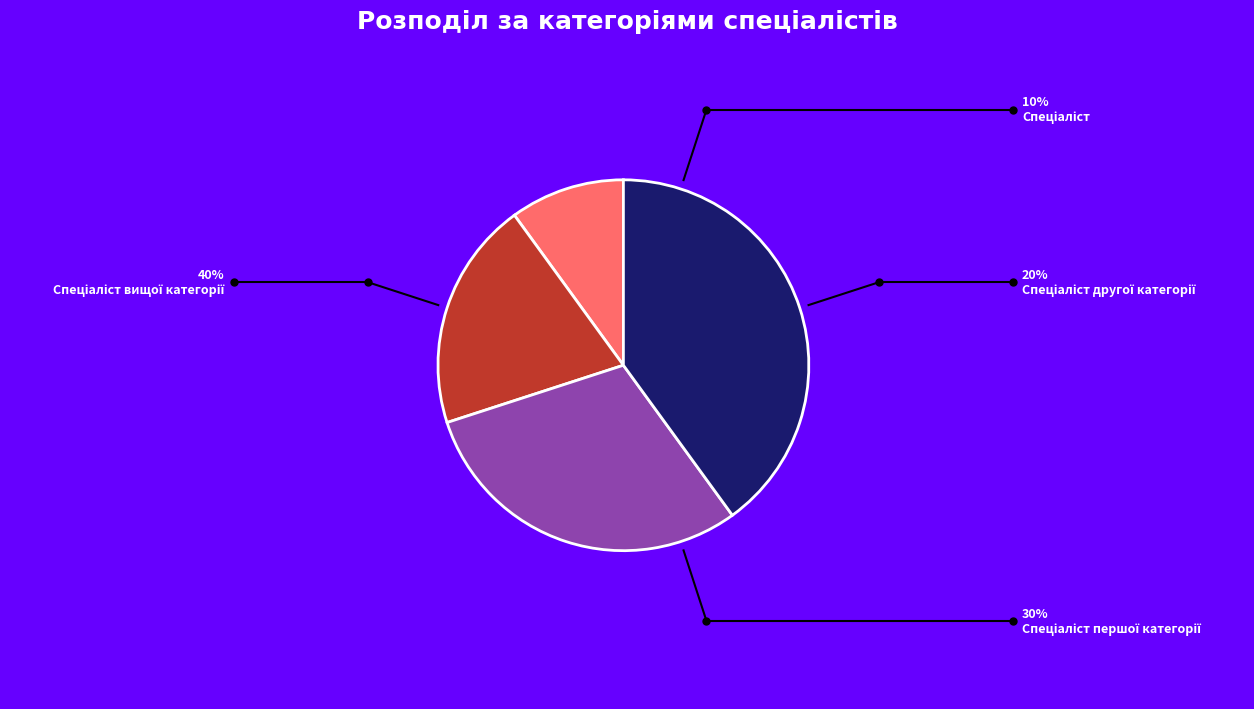

Is there any slice that represents more than half of the pie?

No